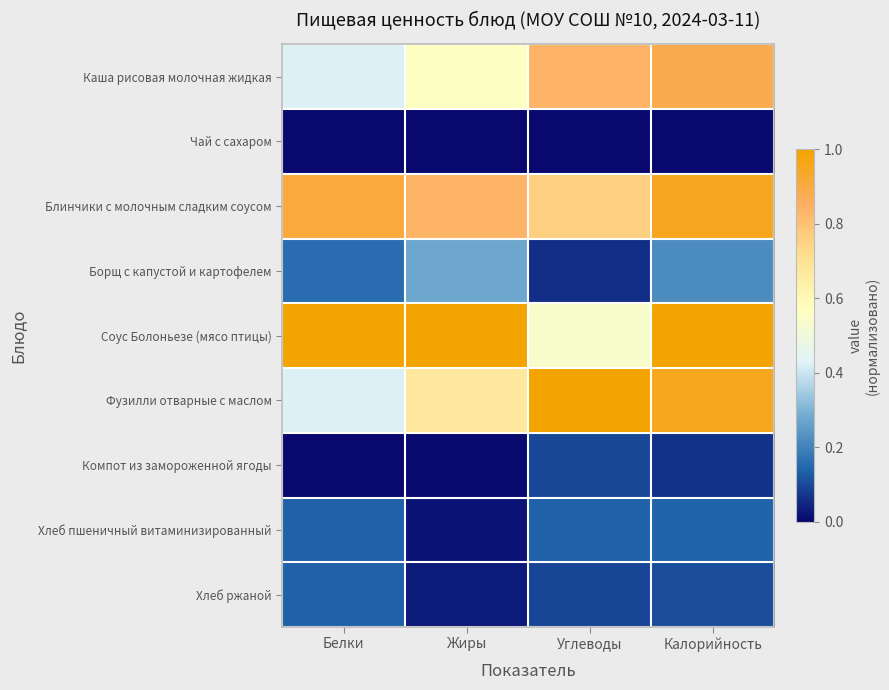

Reading left to right, list all the values displayed in this chart.

Каша рисовая молочная жидкая: Белки=0.4	Жиры=0.6	Углеводы=0.8	Калорийность=0.9
Чай с сахаром: Белки=0.0	Жиры=0.0	Углеводы=0.0	Калорийность=0.0
Блинчики с молочным сладким соусом: Белки=0.9	Жиры=0.8	Углеводы=0.8	Калорийность=1.0
Борщ с капустой и картофелем: Белки=0.2	Жиры=0.3	Углеводы=0.1	Калорийность=0.2
Соус Болоньезе (мясо птицы): Белки=1.0	Жиры=1.0	Углеводы=0.5	Калорийность=1.0
Фузилли отварные с маслом: Белки=0.4	Жиры=0.7	Углеводы=1.0	Калорийность=1.0
Компот из замороженной ягоды: Белки=0.0	Жиры=0.0	Углеводы=0.1	Калорийность=0.1
Хлеб пшеничный витаминизированный: Белки=0.1	Жиры=0.0	Углеводы=0.1	Калорийность=0.1
Хлеб ржаной: Белки=0.1	Жиры=0.0	Углеводы=0.1	Калорийность=0.1